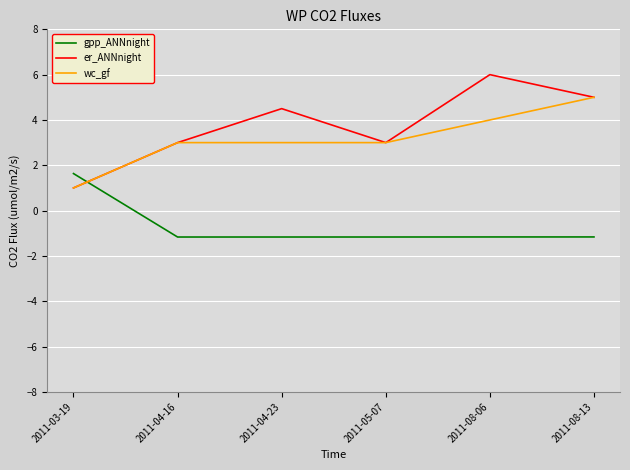

What is the total value across all series at 2011-04-16?

4.8